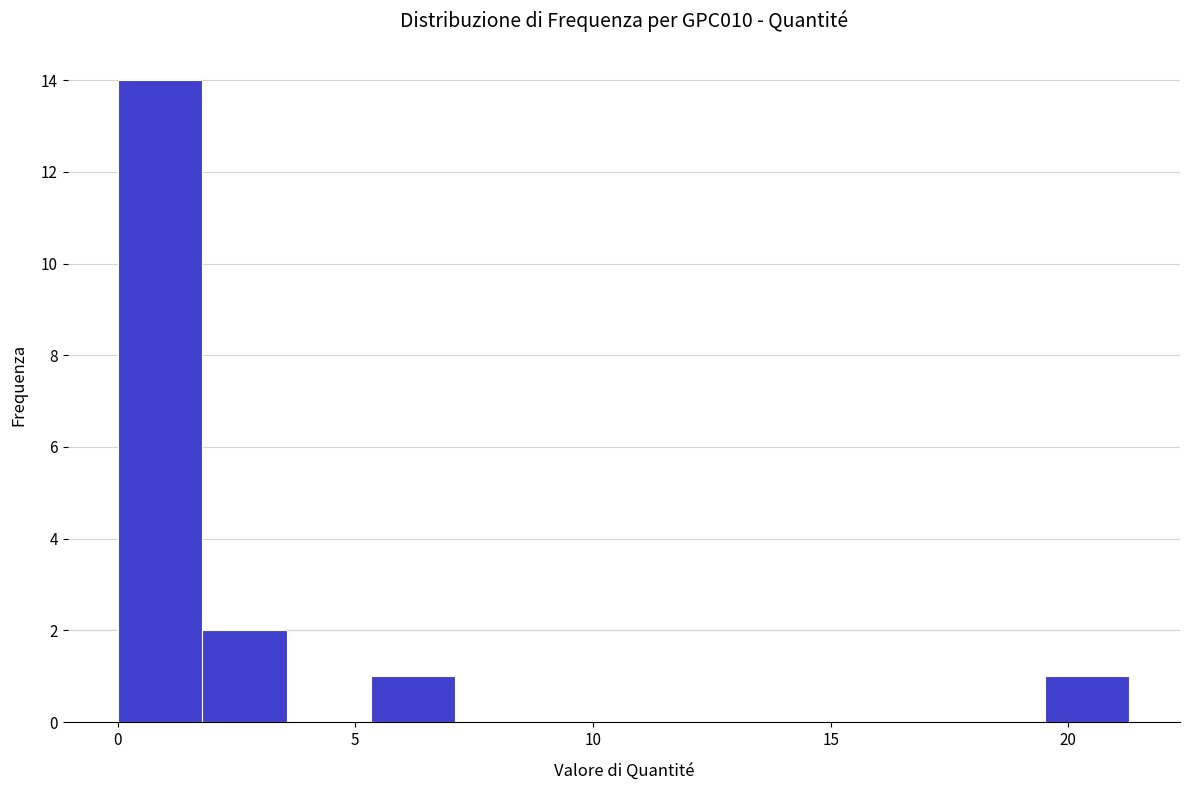

Around what value on the x-axis is the tallest bar? Give the approximate position of its centre, as read against the axis.

1.0